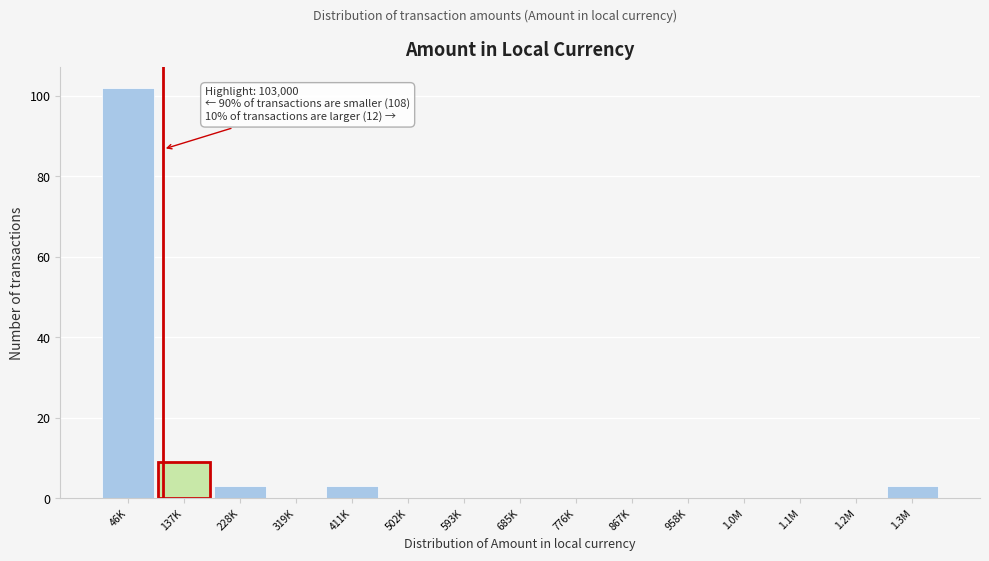

Reading left to right, list all the values displayed in this chart.

46K=102	137K=9	228K=3	319K=0	411K=3	502K=0	593K=0	685K=0	776K=0	867K=0	958K=0	1.0M=0	1.1M=0	1.2M=0	1.3M=3